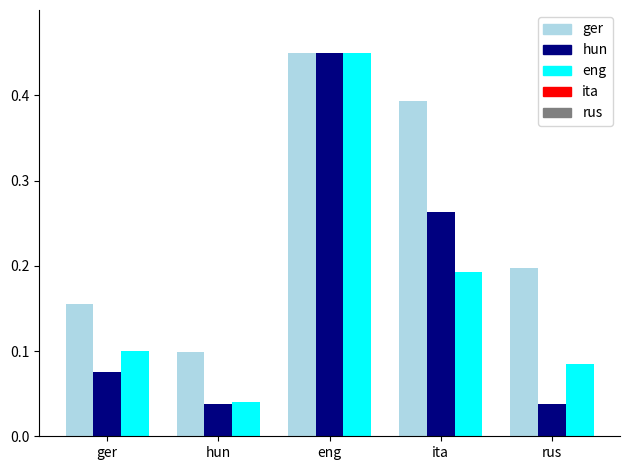

Which category has the highest value across all series?

eng